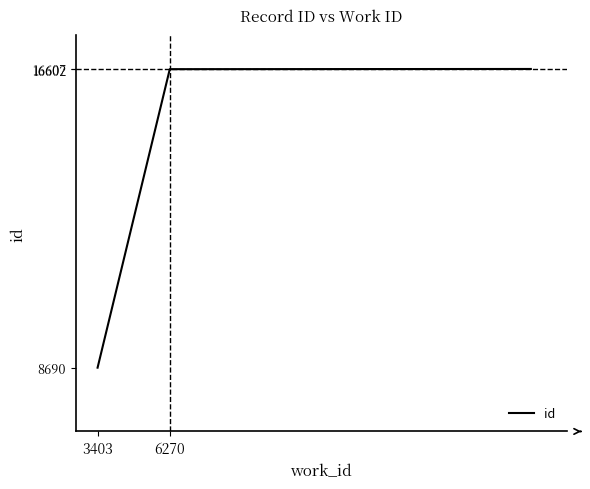

What is the greatest value displayed?

16607